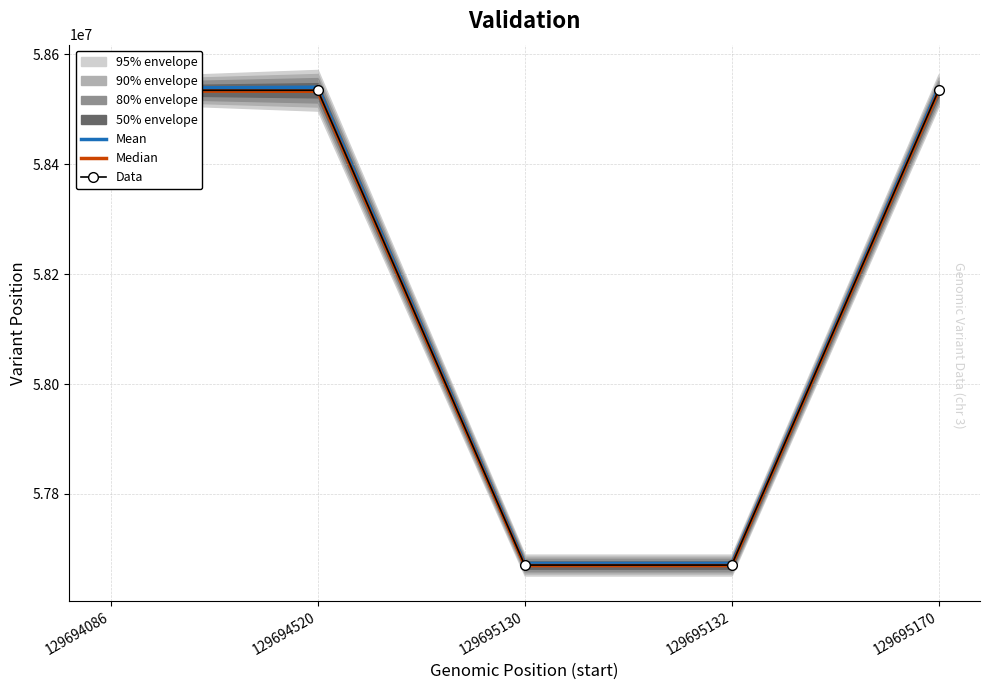

How many values in the Mean series exceed 58538034?

2